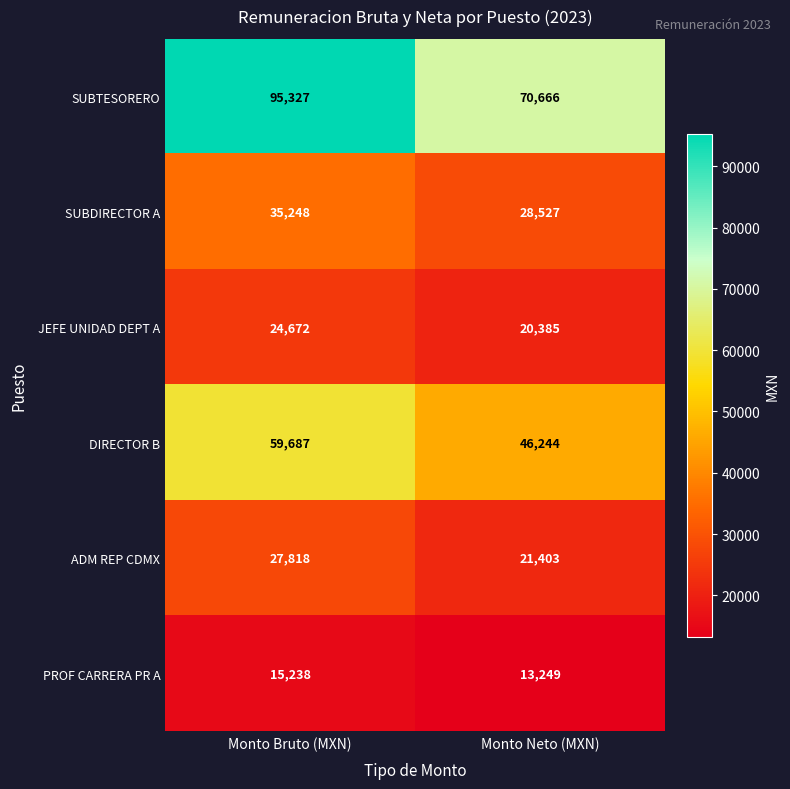

Between Monto Bruto (MXN) and Monto Neto (MXN), which series saw the biggest shift?

SUBTESORERO